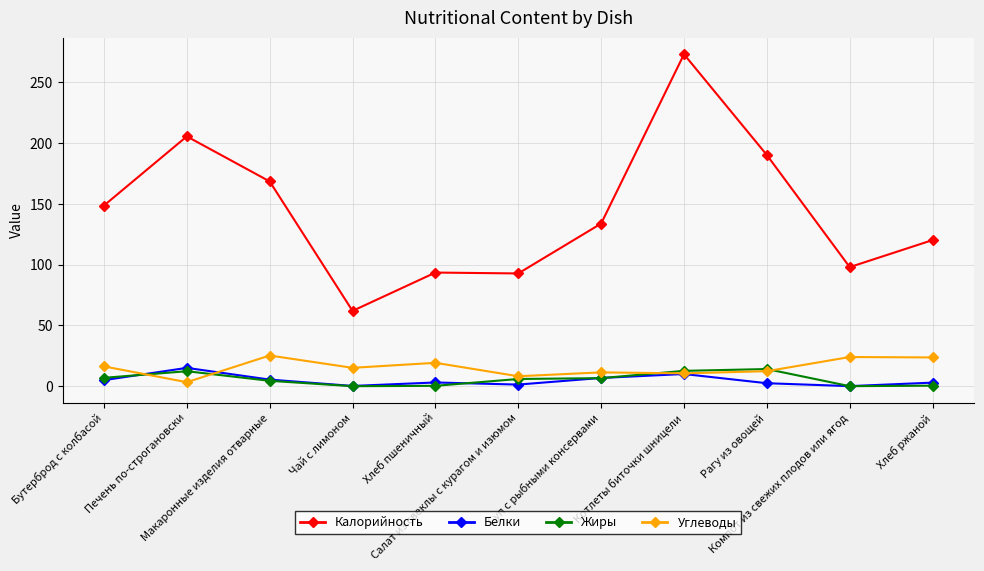

True or false: Углеводы has more than 1 interior local peaks.

True